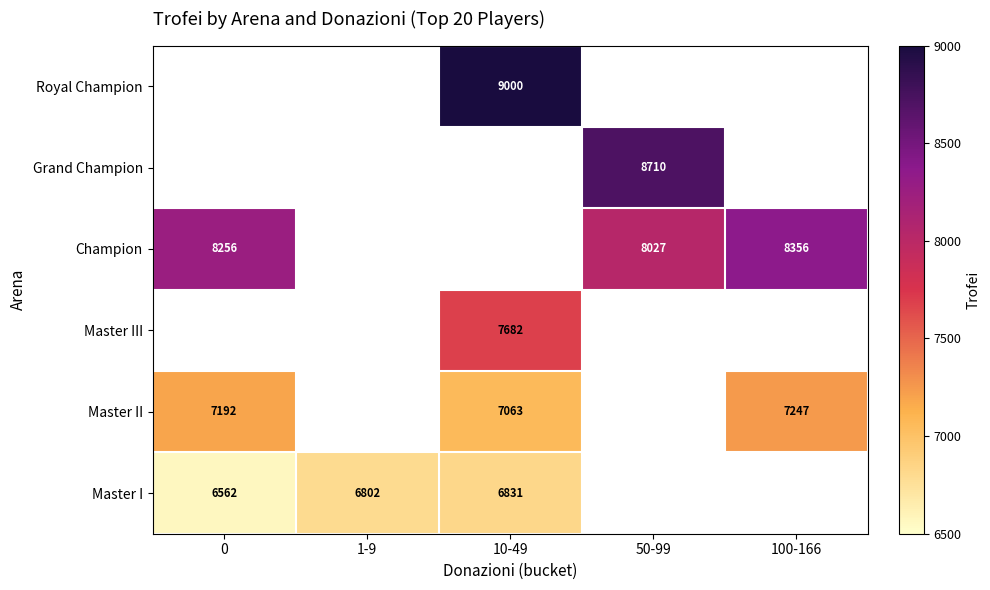

What is the difference between the Master II values at 0 and 100-166?

55